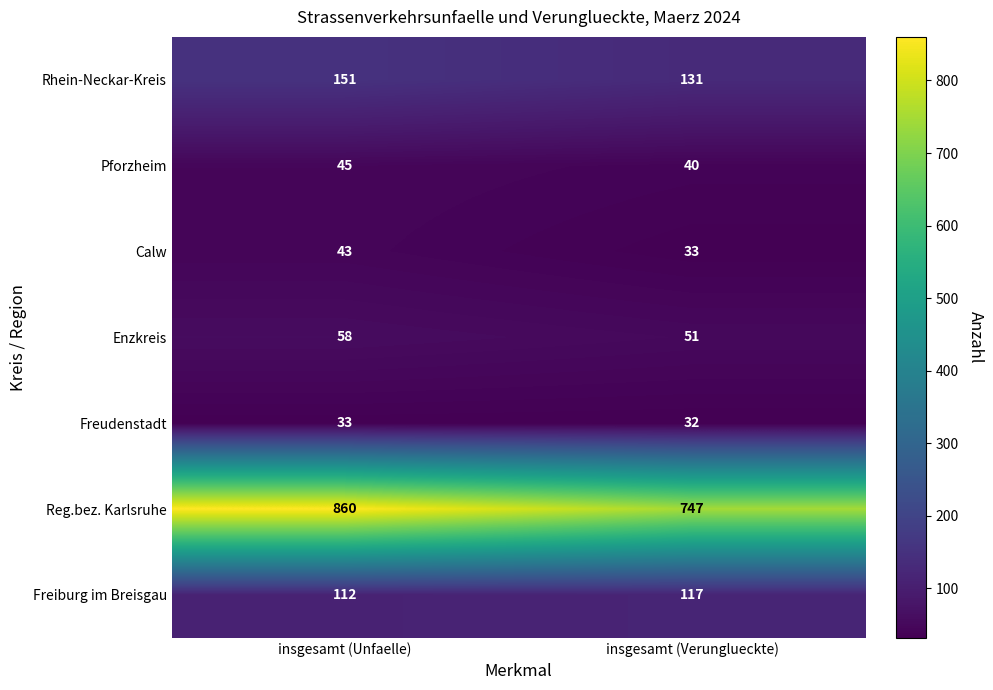

What is the difference between the maximum and minimum values in the Freiburg im Breisgau series?

5